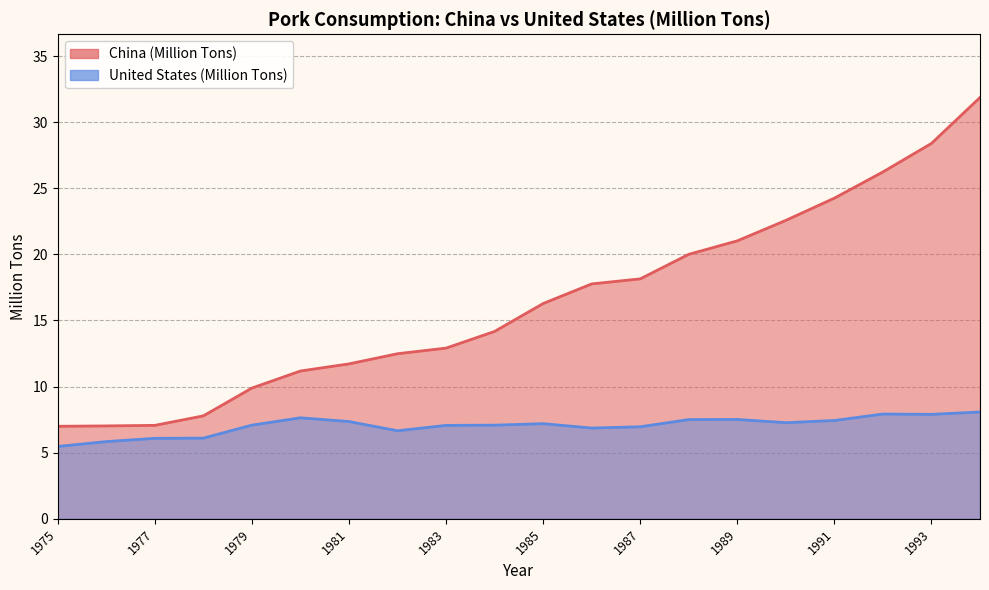

How many values in the United States (Million Tons) series are below 7?

7